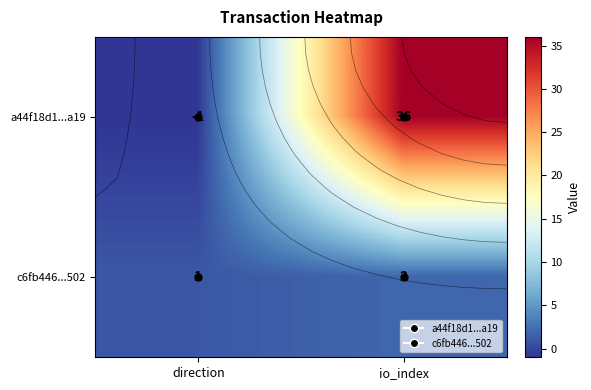

What is the minimum value for c6fb446...502?

1